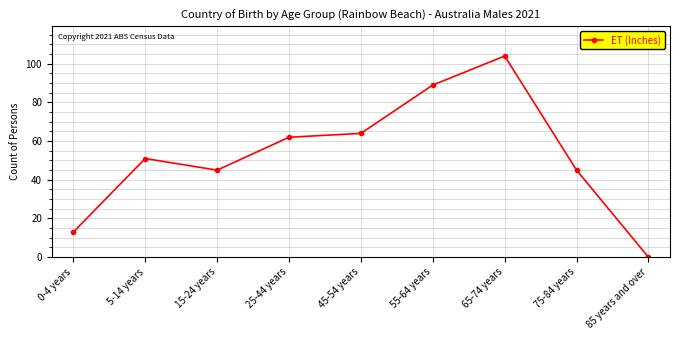

Which has a higher value, 85 years and over or 5-14 years?

5-14 years